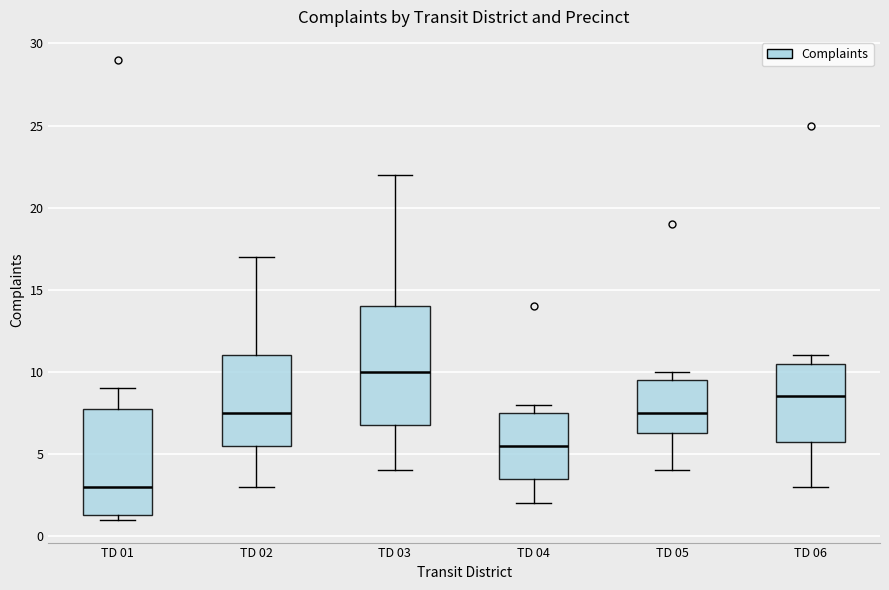

Comparing the boxes themselves (not the whiskers), which one is the tallest?

TD 03